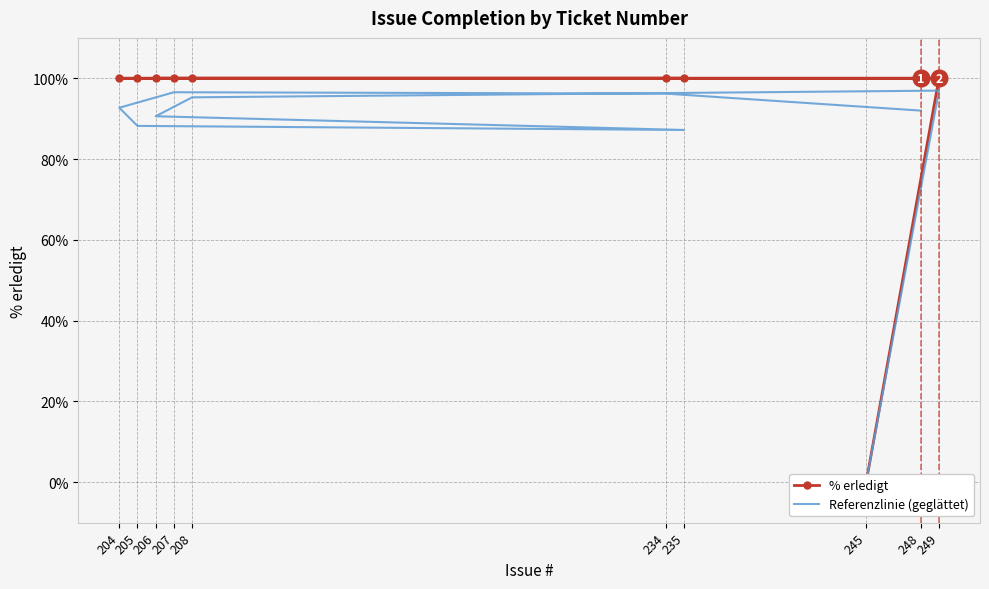

How many positive values does the Referenzlinie (geglättet) series have?

9